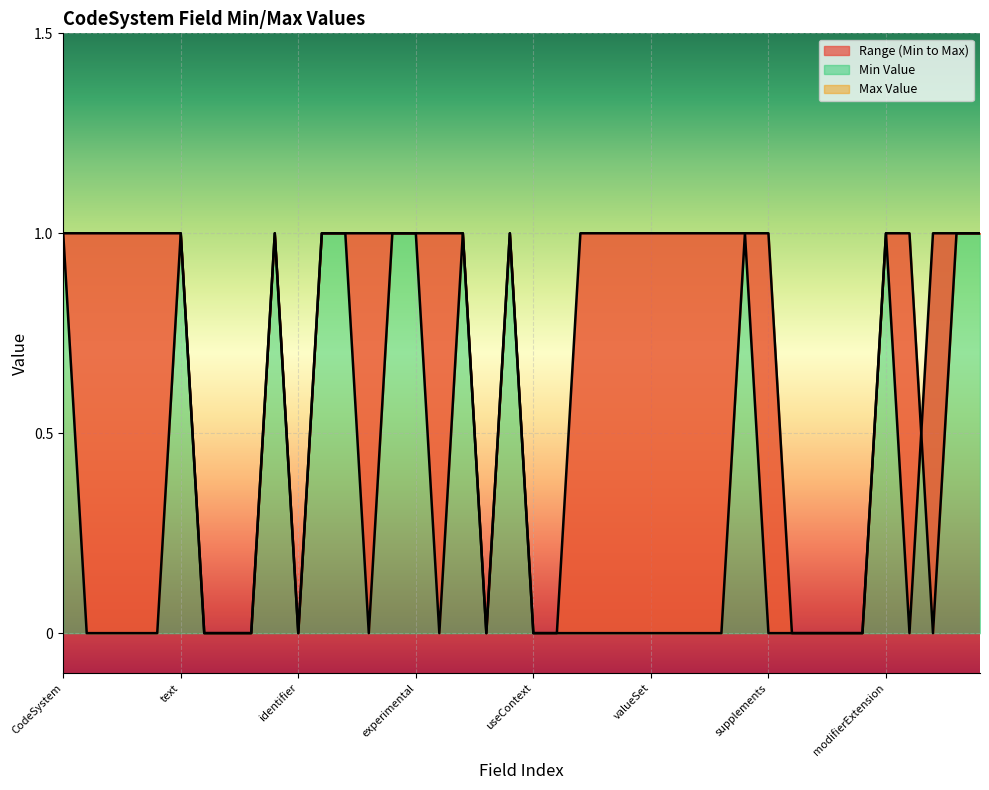

In Max Value, how many points are higher than both neighbors (excluding endpoints)?

2